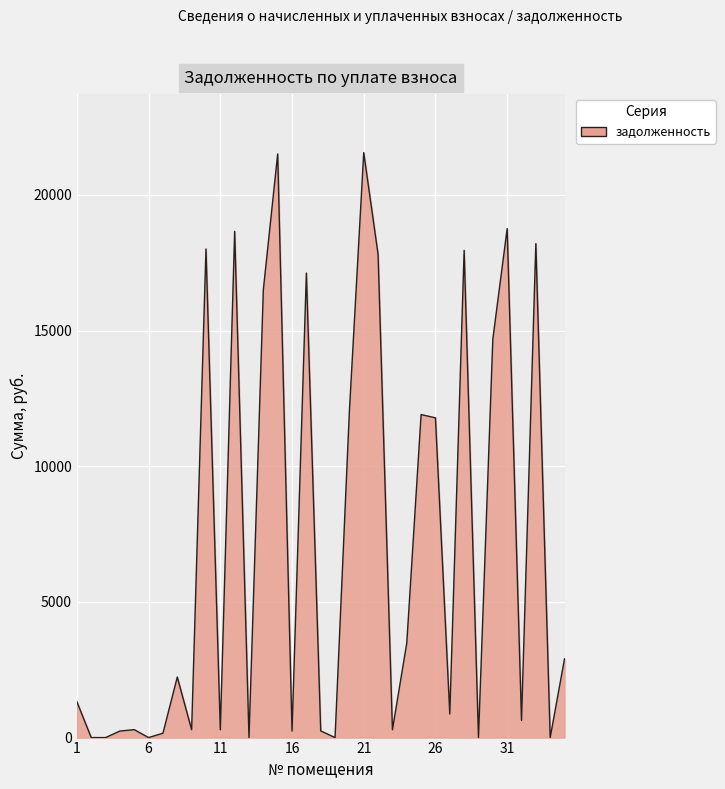

What is the difference between the maximum and minimum values?

21559.8